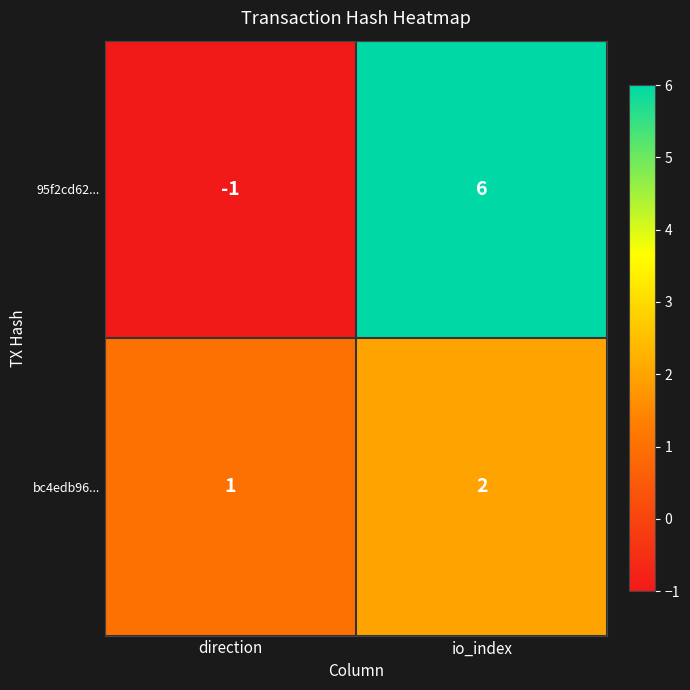

What is the maximum value shown in the chart?

6